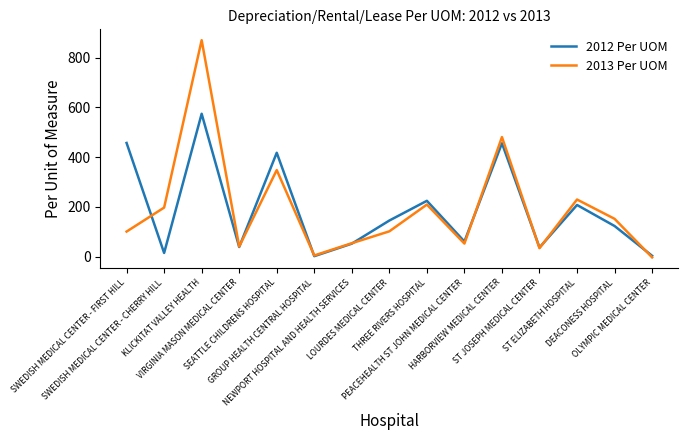

Which series has the largest range (max minus min)?

2013 Per UOM